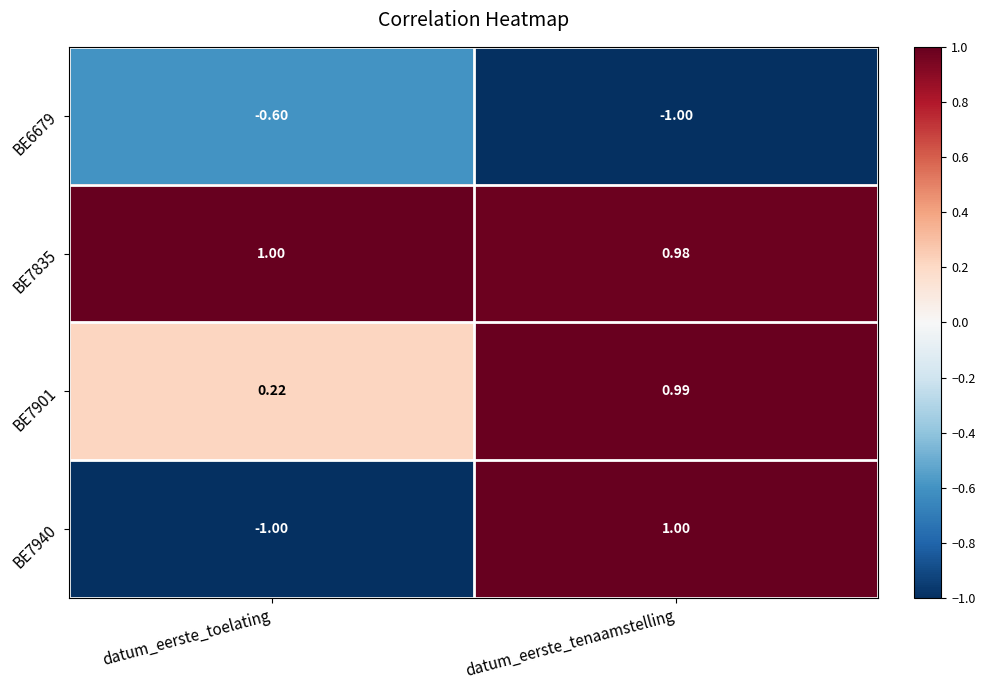

At which category is the sum across all series the highest?

datum_eerste_tenaamstelling